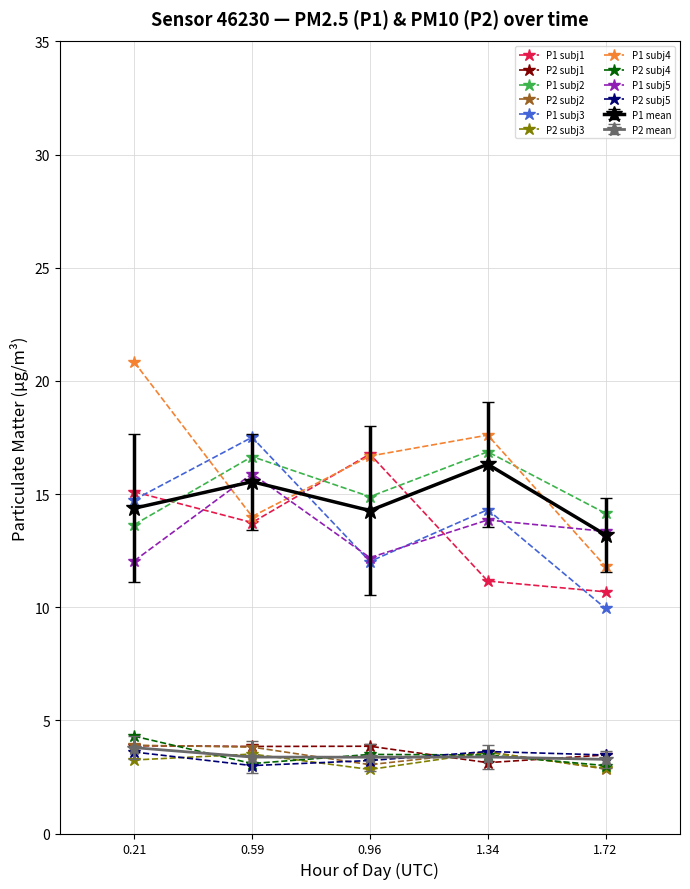

Which series changed the most between 0.59 and 1.72?

P1 subj3